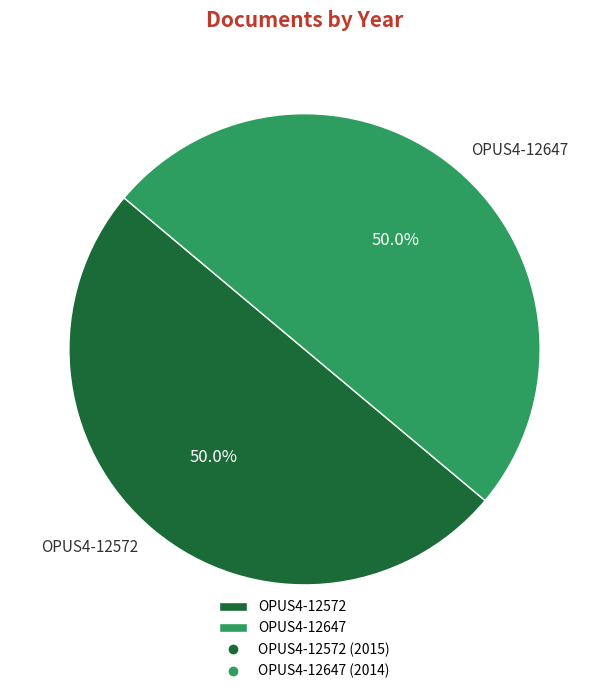

The OPUS4-12572 slice represents 50% of the pie. True or false?

True